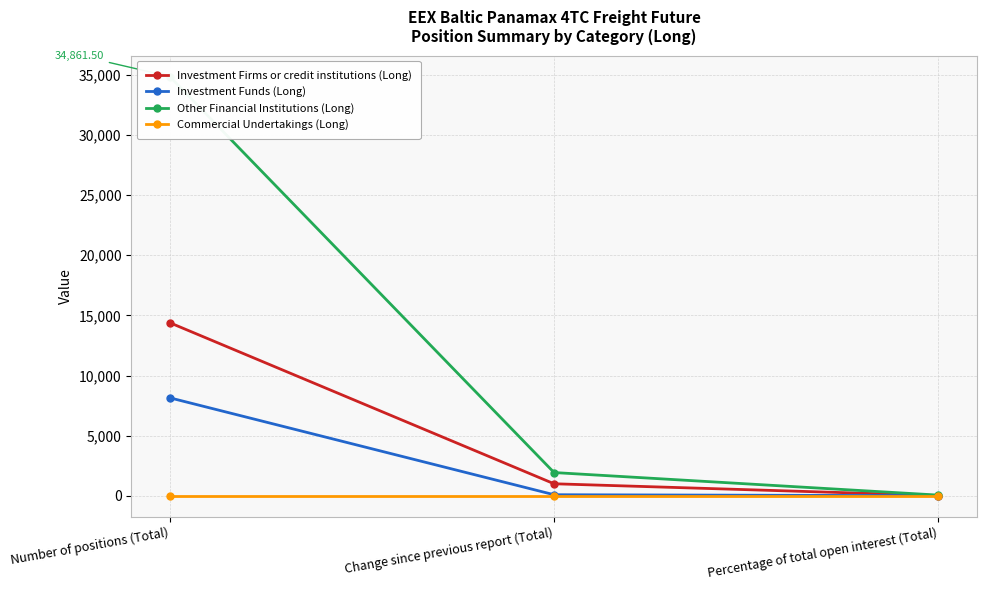

Does the chart display data point markers on the line(s)?

Yes